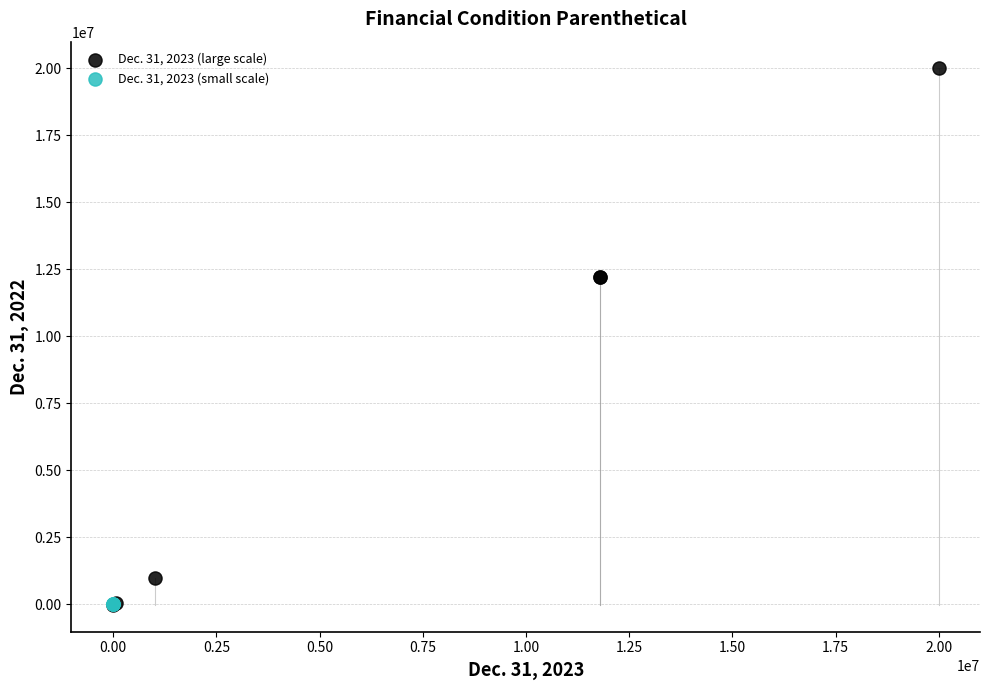

Which series reaches the maximum Y coordinate?

Dec. 31, 2023 (large scale)